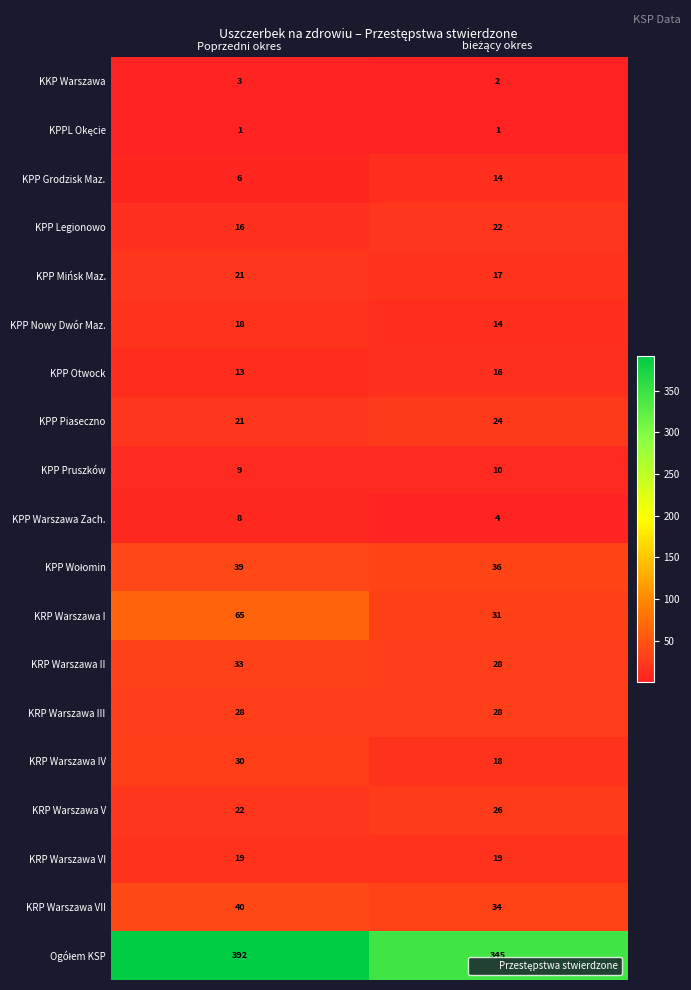

What is the difference between the maximum and minimum values in the KRP Warszawa I series?

34